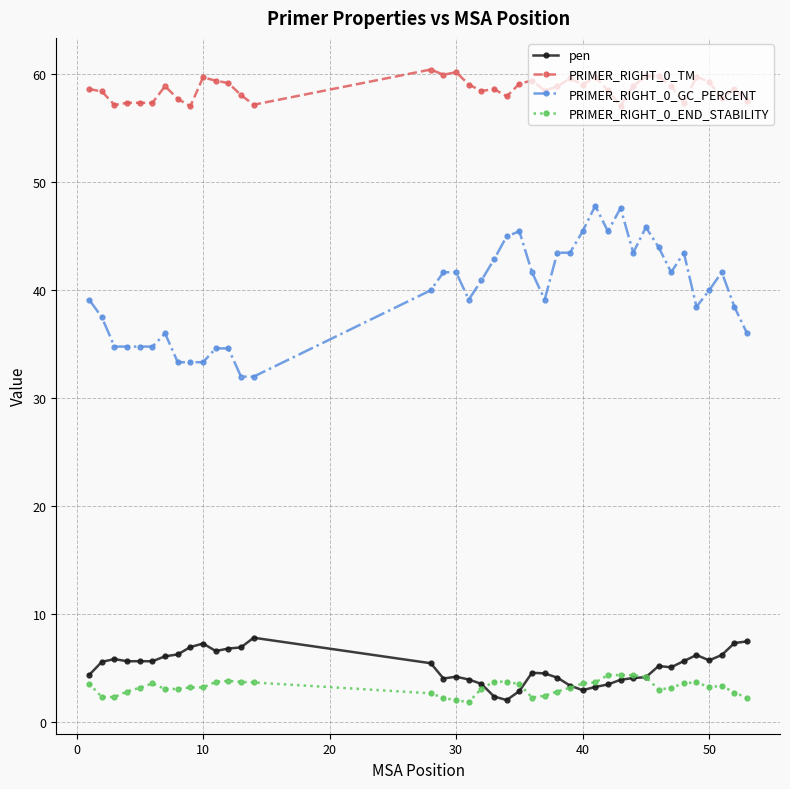

What is the difference between the second highest and second lowest values in the PRIMER_RIGHT_0_END_STABILITY series?

2.3